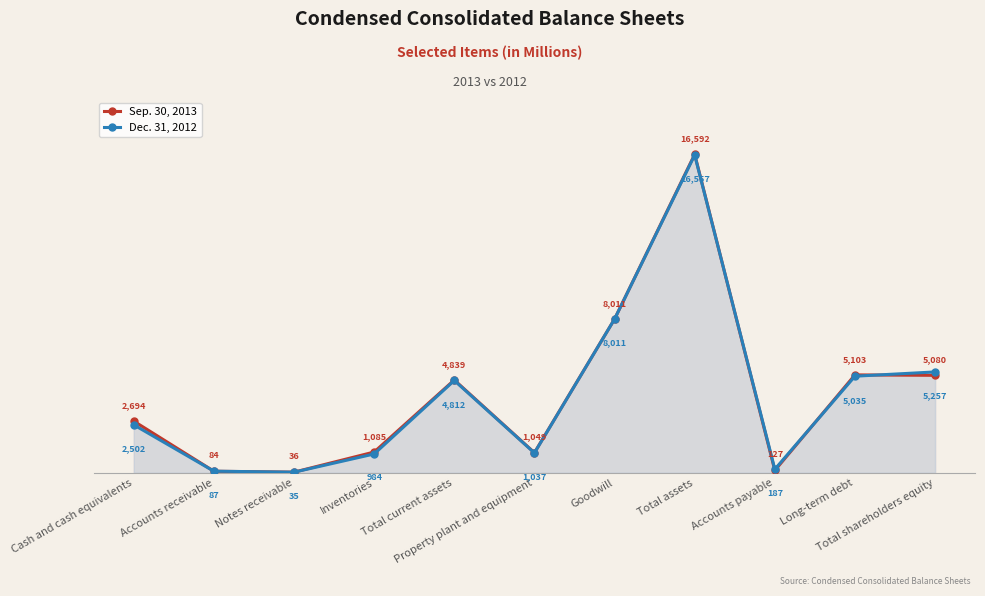

What is the difference between the maximum and minimum values in the Dec. 31, 2012 series?

16522